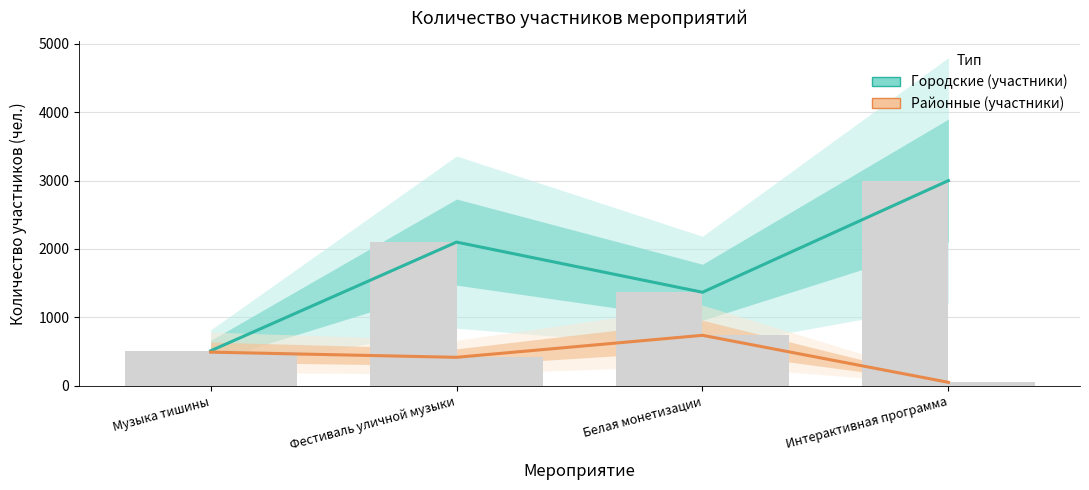

What position from the right is Фестиваль уличной музыки?

3